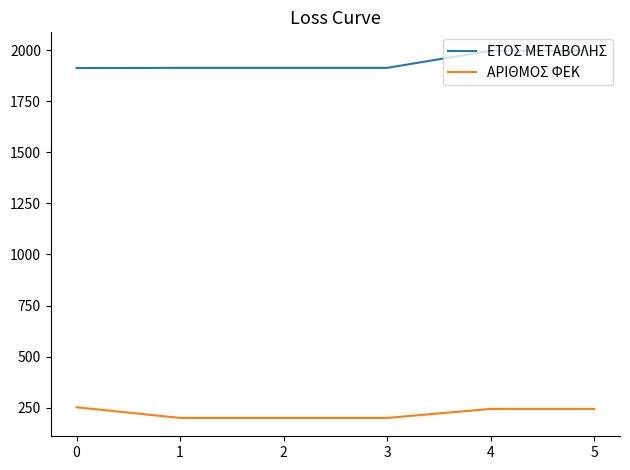

What are all the series names shown in the legend?

ΕΤΟΣ ΜΕΤΑΒΟΛΗΣ, ΑΡΙΘΜΟΣ ΦΕΚ